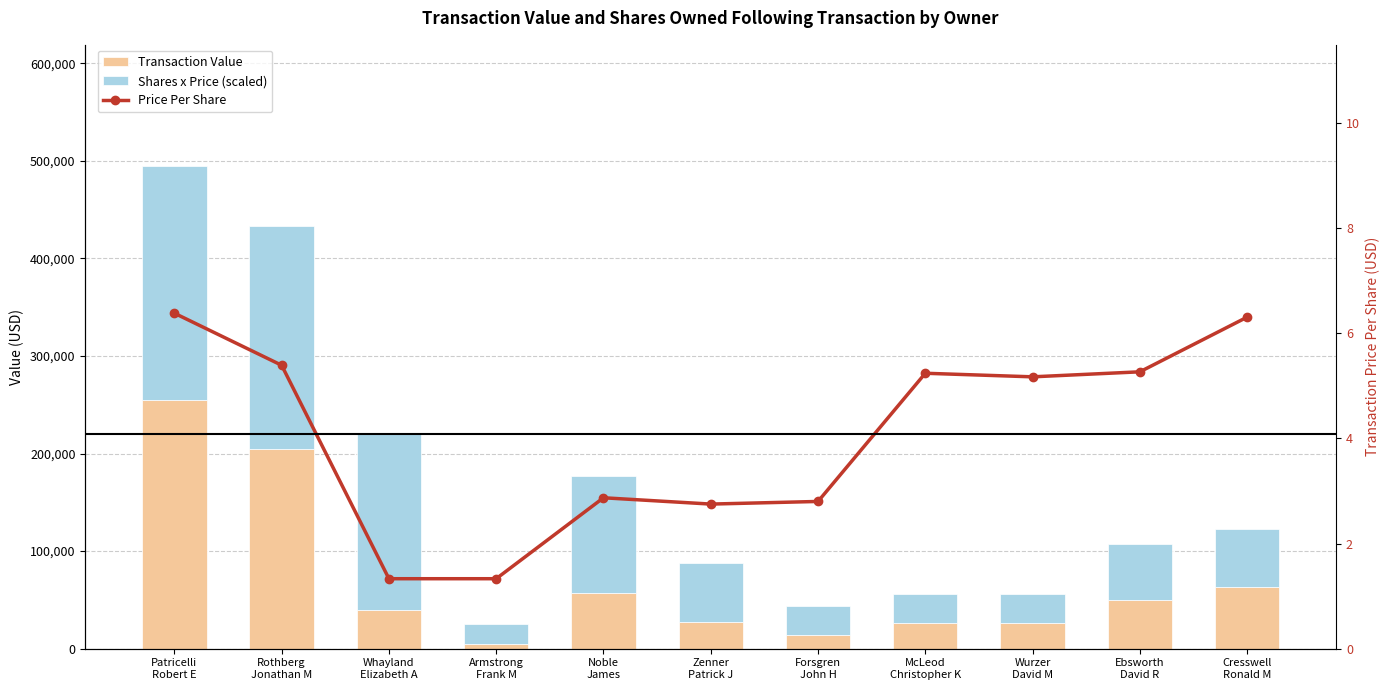

At which label does Transaction Value first exceed 39918?

Patricelli
Robert E